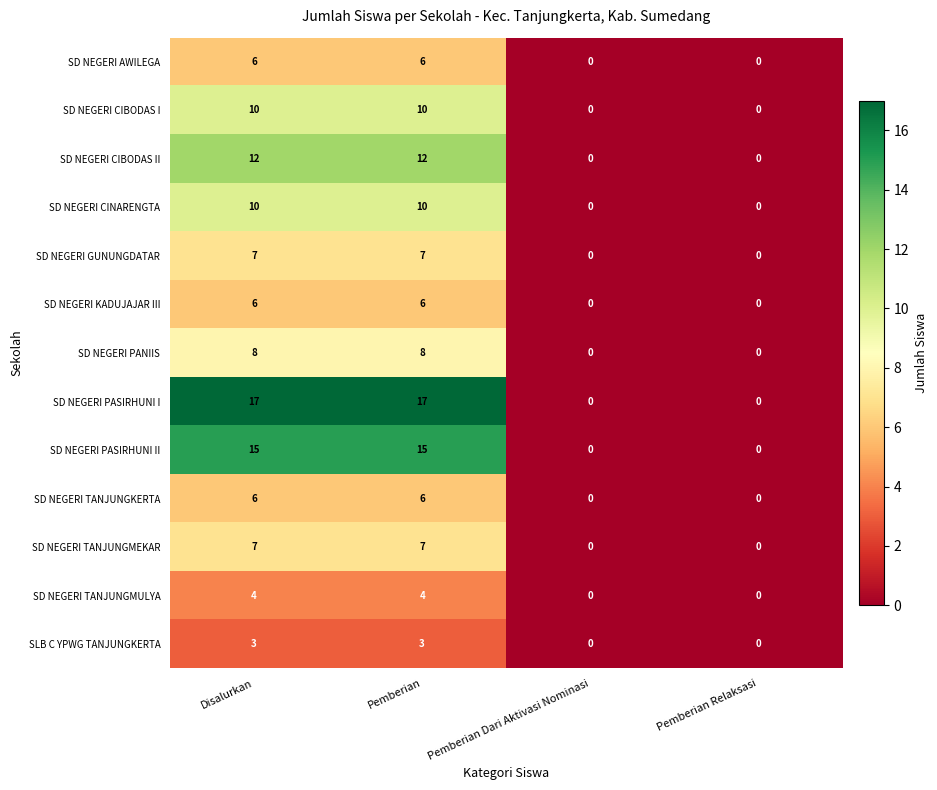

Which series changed the most between Disalurkan and Pemberian Dari Aktivasi Nominasi?

SD NEGERI PASIRHUNI I